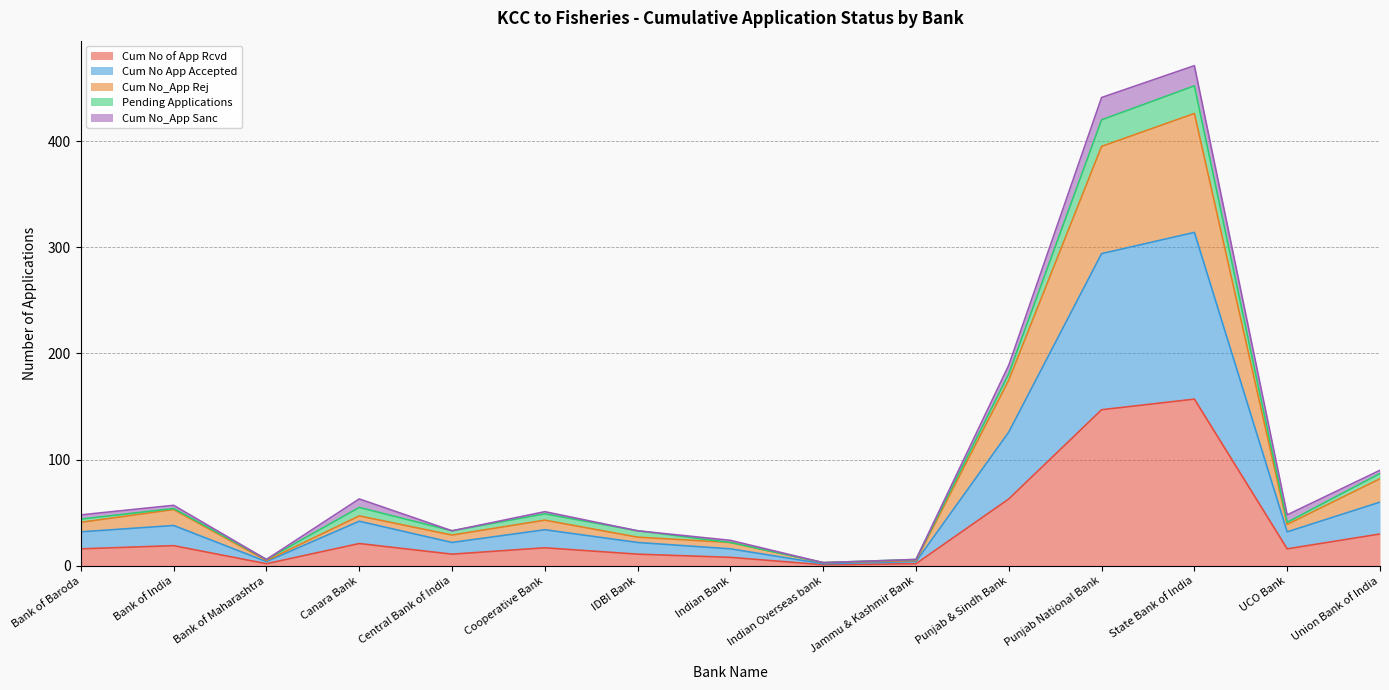

At which category does Cum No App Accepted reach its first local peak?

Bank of India